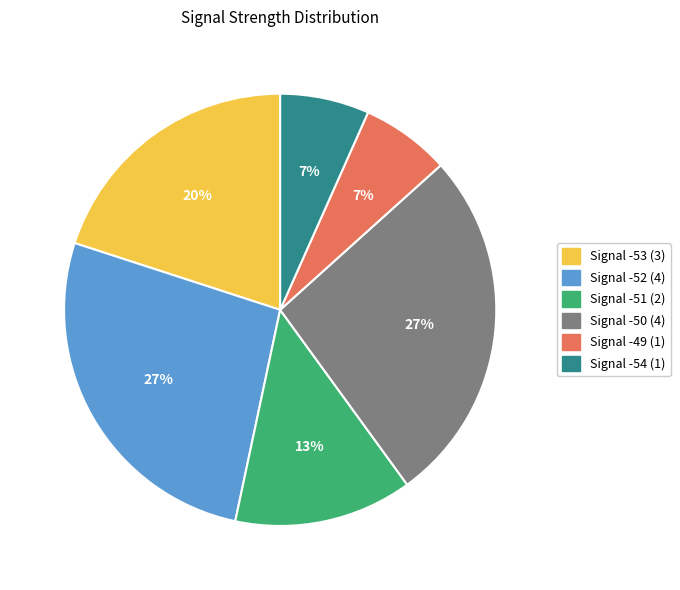

To the nearest percent, what is the average slice percentage?

17%